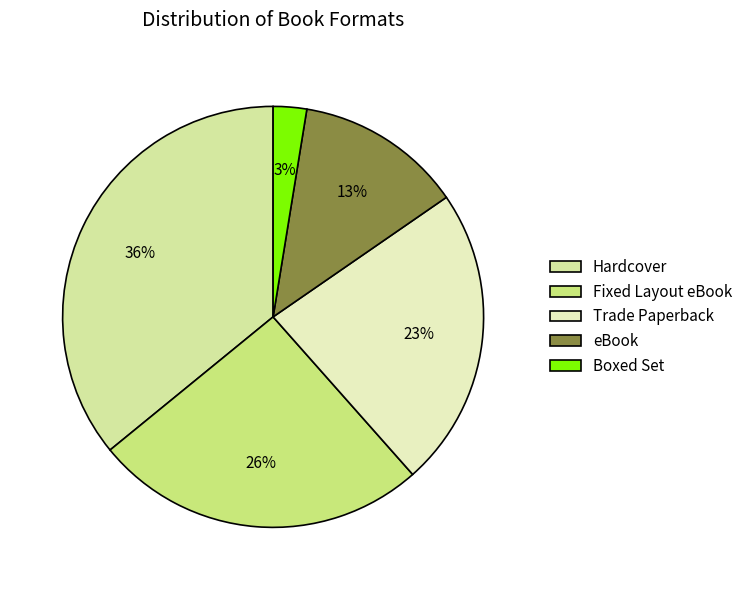

Is the sum of eBook and Fixed Layout eBook greater than half?

No